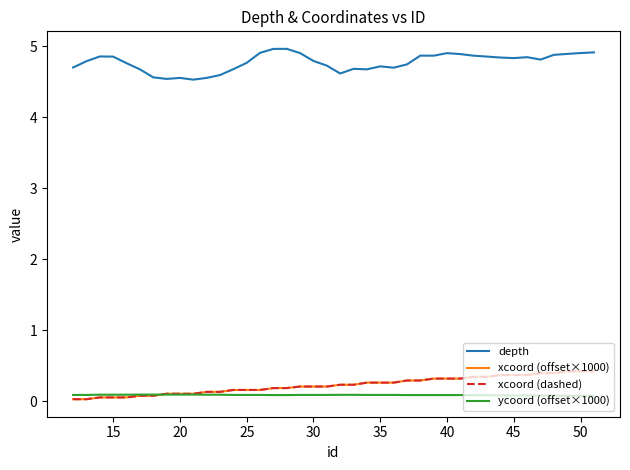

What is the difference between the maximum and minimum values in the xcoord (dashed) series?

0.4